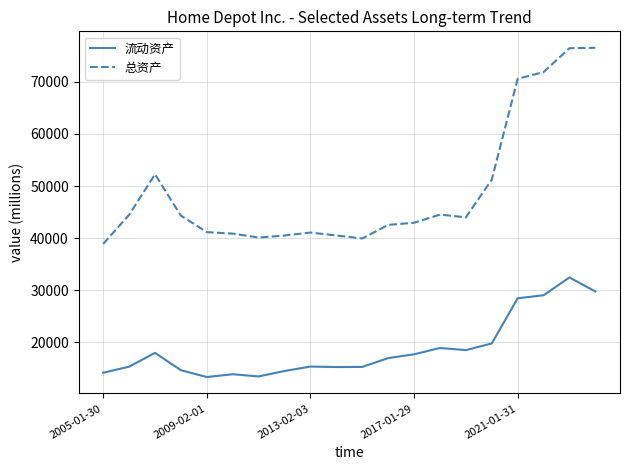

Which series has the widest spread of values?

总资产